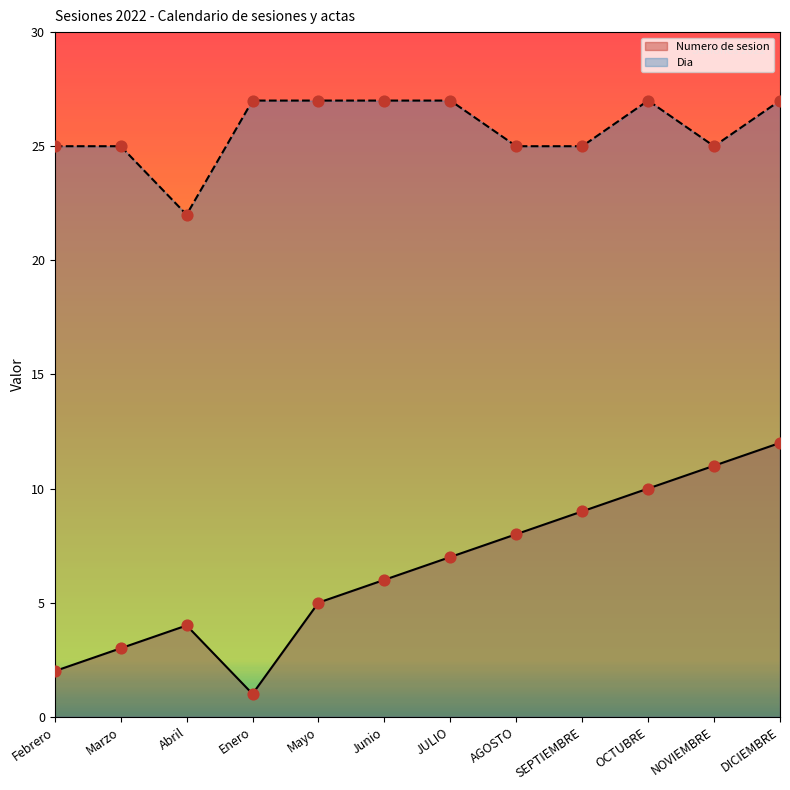

Is the value of Dia at Abril greater than the value of Numero de sesion at SEPTIEMBRE?

Yes